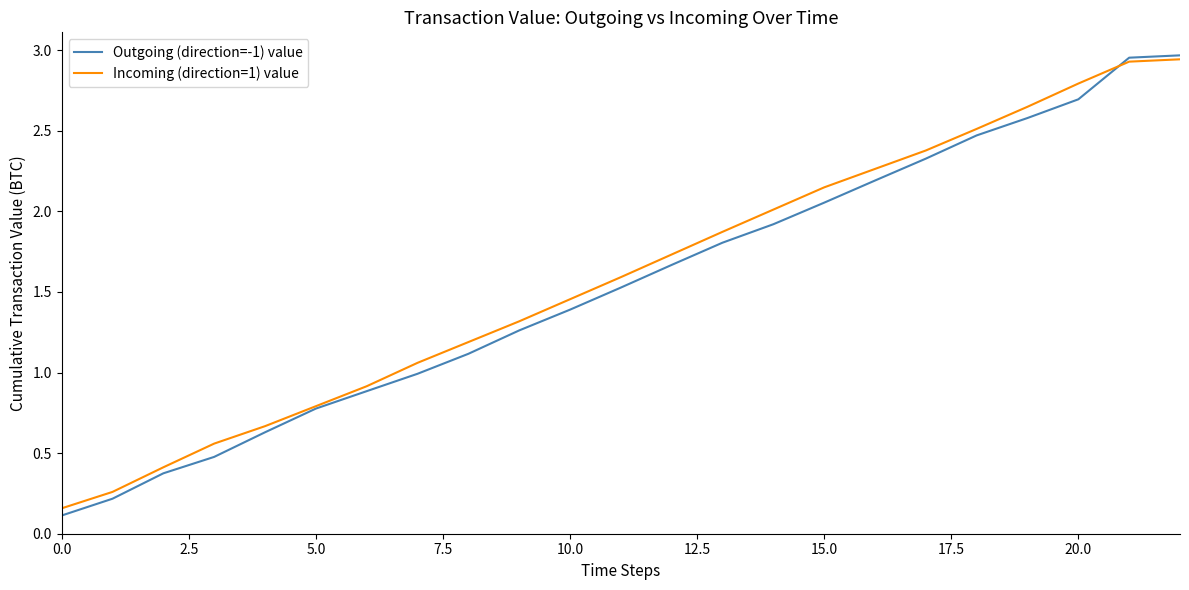

Which series has the largest range (max minus min)?

Outgoing (direction=-1) value